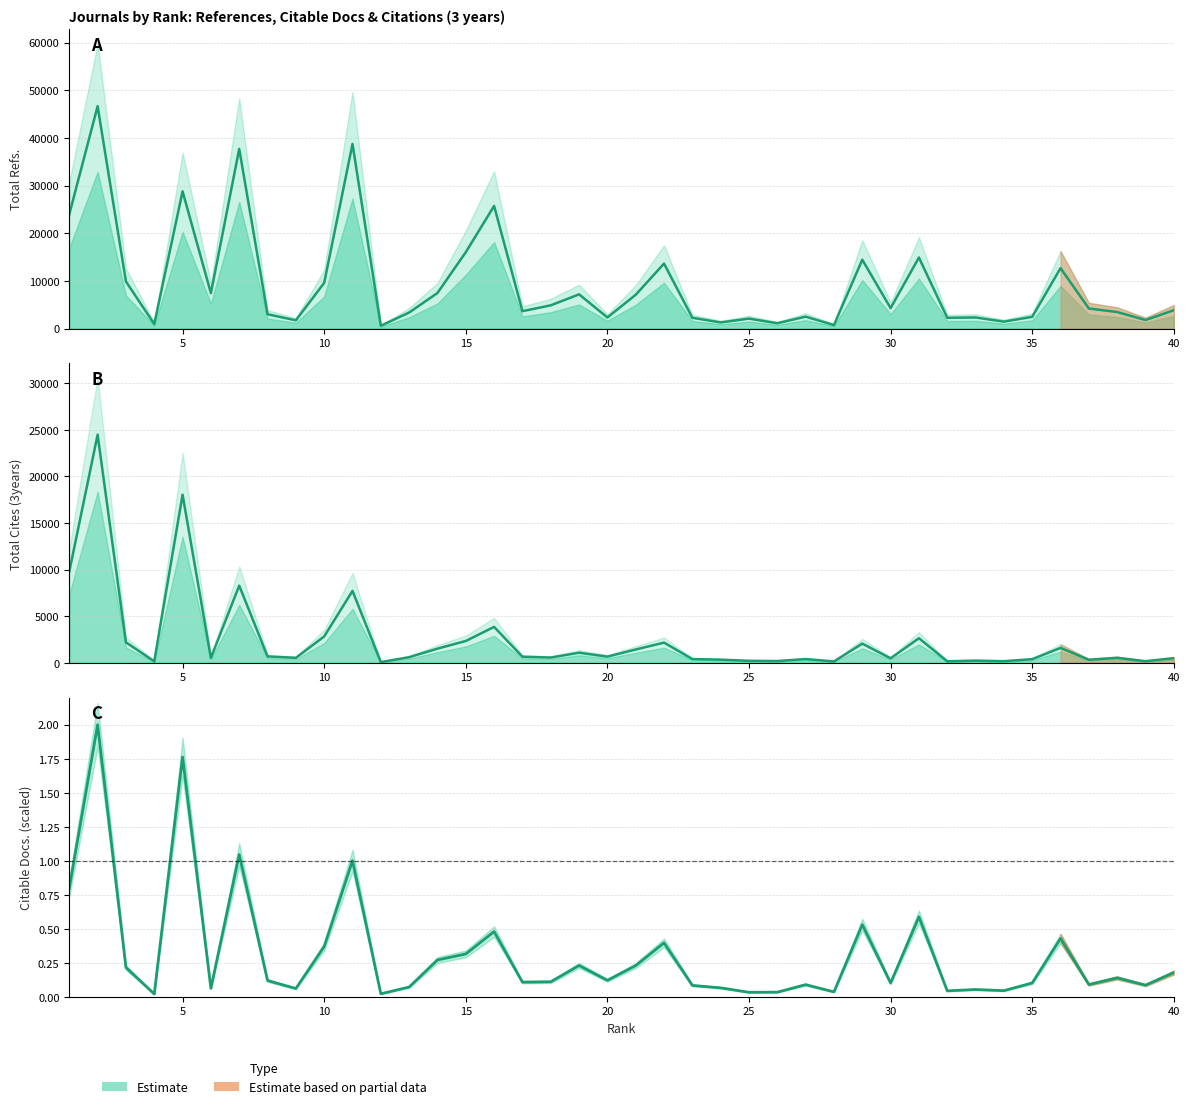

Reading left to right, list all the values displayed in this chart.

Total Refs.: 1=23997.5	2=46669.0	3=9886.5	4=966.4	5=28806.2	6=7444.3	7=37711.4	8=3022.5	9=1743.3	10=9594.8	11=38754.3	12=606.8	13=3378.2	14=7478.6	15=16039.9	16=25739.2	17=3657.4	18=4889.0	19=7195.5	20=2343.1	21=7106.6	22=13642.2	23=2278.4	24=1299.5	25=2106.8	26=1127.9	27=2517.1	28=749.6	29=14456.5	30=4298.6	31=14924.5	32=2276.8	33=2340.8	34=1468.7	35=2474.2	36=12685.9	37=4226.0	38=3481.9	39=1801.0	40=3861.8
Citable Docs. (3years): 1=0.8	2=2.0	3=0.2	4=0.0	5=1.8	6=0.1	7=1.0	8=0.1	9=0.1	10=0.4	11=1.0	12=0.0	13=0.1	14=0.3	15=0.3	16=0.5	17=0.1	18=0.1	19=0.2	20=0.1	21=0.2	22=0.4	23=0.1	24=0.1	25=0.0	26=0.0	27=0.1	28=0.0	29=0.5	30=0.1	31=0.6	32=0.0	33=0.1	34=0.0	35=0.1	36=0.4	37=0.1	38=0.1	39=0.1	40=0.2
Total Cites (3years): 1=9792.0	2=24480.8	3=2193.6	4=161.6	5=18037.6	6=530.4	7=8281.6	8=684.0	9=532.0	10=2826.4	11=7713.6	12=76.0	13=601.6	14=1519.2	15=2341.6	16=3853.6	17=652.8	18=564.0	19=1081.6	20=663.2	21=1428.8	22=2166.4	23=402.4	24=336.8	25=216.0	26=190.4	27=400.0	28=148.8	29=2058.4	30=483.2	31=2636.0	32=162.4	33=234.4	34=172.0	35=392.0	36=1599.2	37=328.8	38=531.2	39=173.6	40=492.0